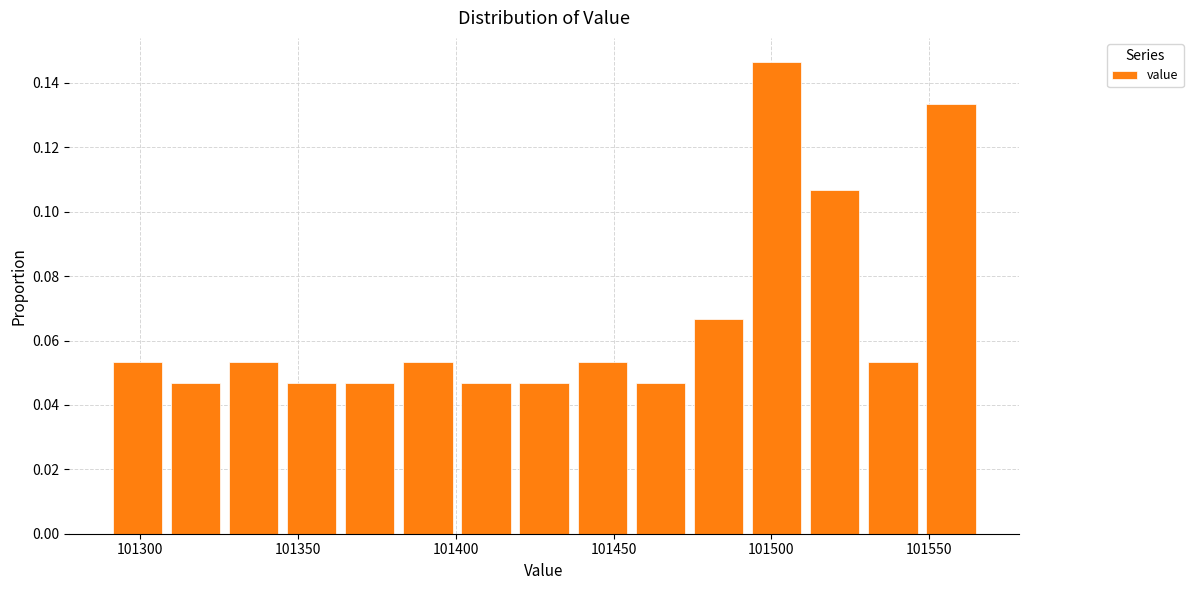

Read against the x-axis, roughly where is the centre of the tallest bar?

101500